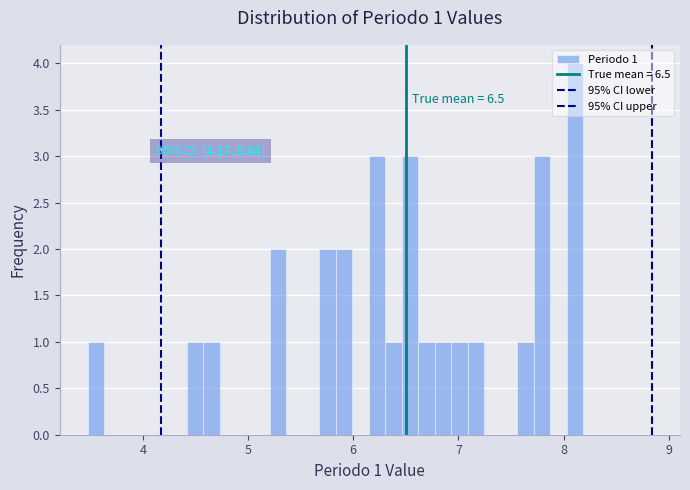

Around what value on the x-axis is the tallest bar? Give the approximate position of its centre, as read against the axis.

8.1